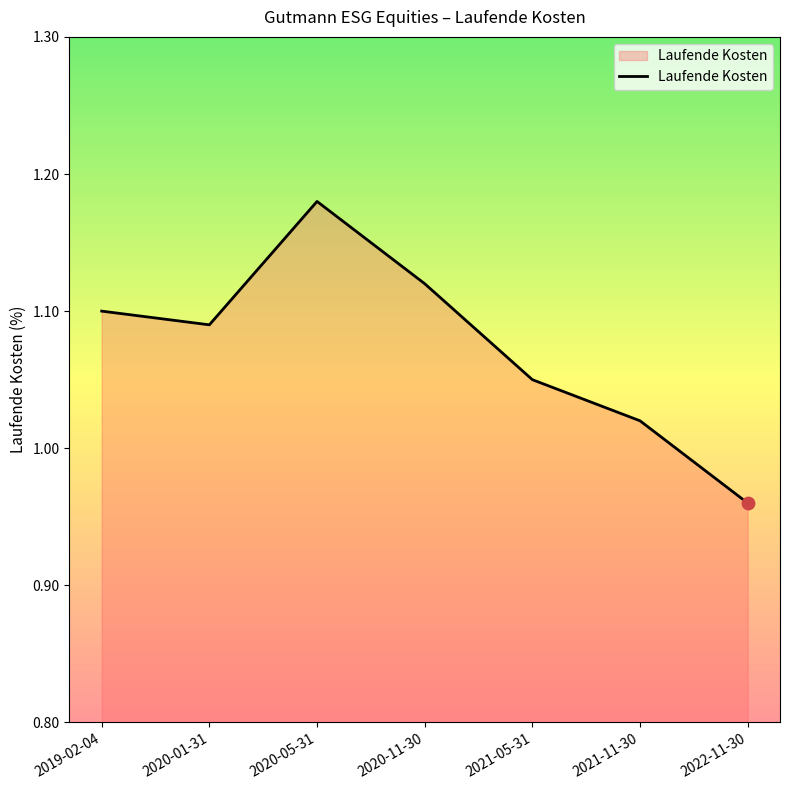

Between 2020-11-30 and 2020-05-31, which is larger?

2020-05-31